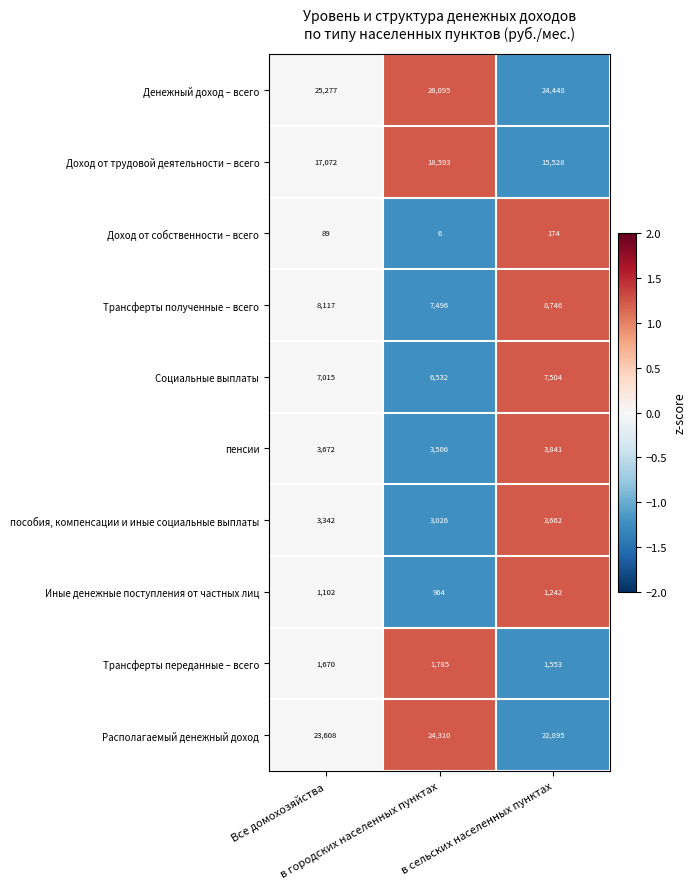

What is the maximum value for Доход от собственности – всего?

174